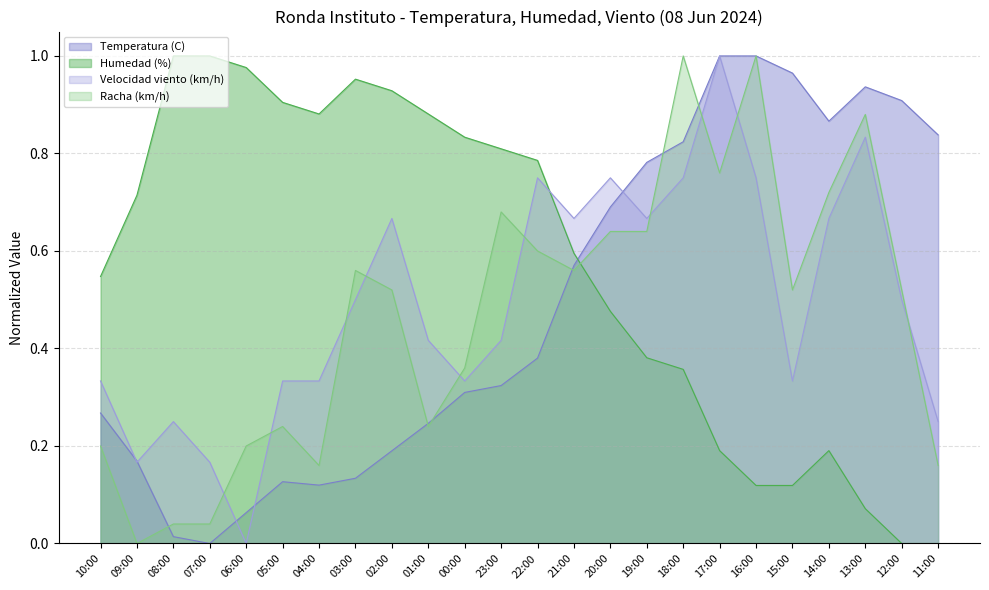

What is the approximate value of Humedad (%) at 23:00?

0.8